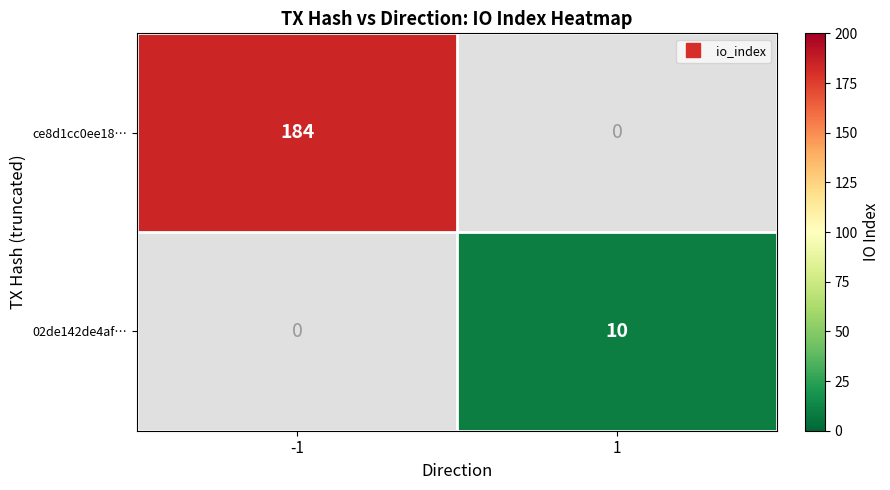

List the labels in order of ce8d1cc0ee18… value, largest first.

-1, 1